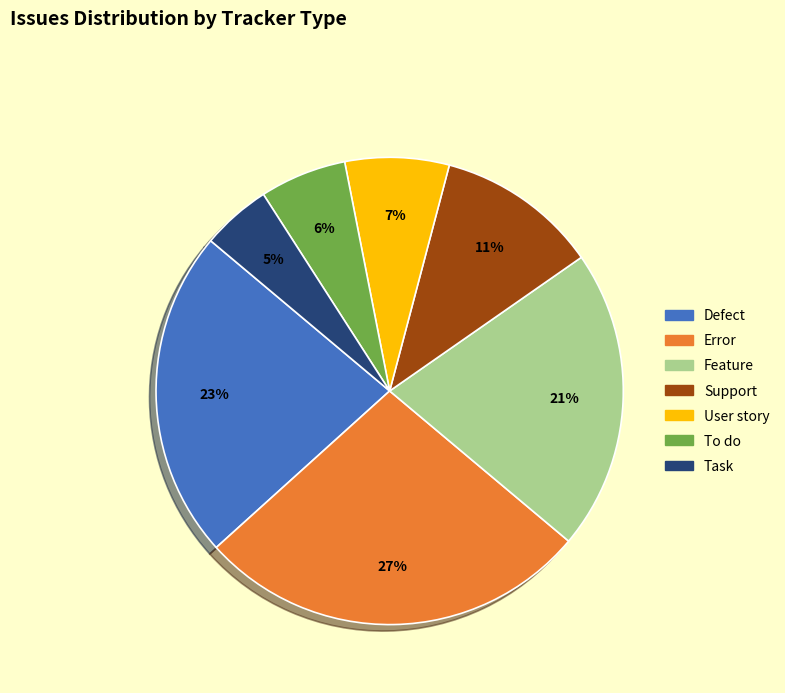

Count the number of slices in the pie.

7